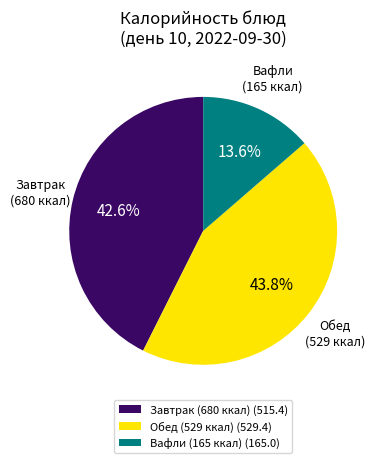

Which category has the biggest portion of the pie?

Обед (529 ккал) (529.4)